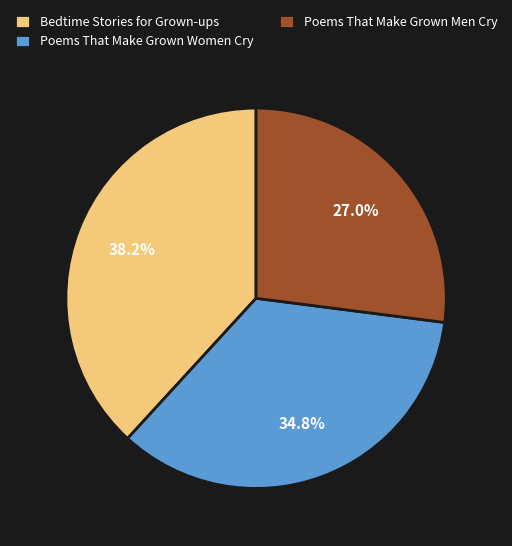

What percentage do Poems That Make Grown Men Cry and Bedtime Stories for Grown-ups together represent?

65.2%